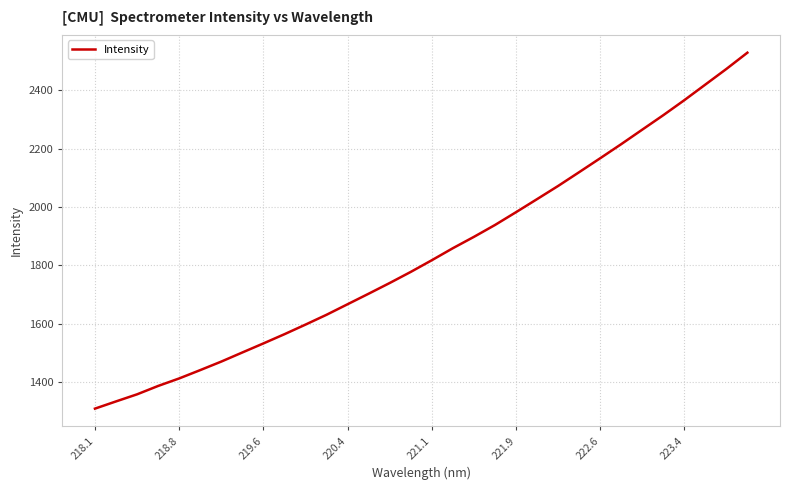

What is the difference between the maximum and minimum values?

1221.0